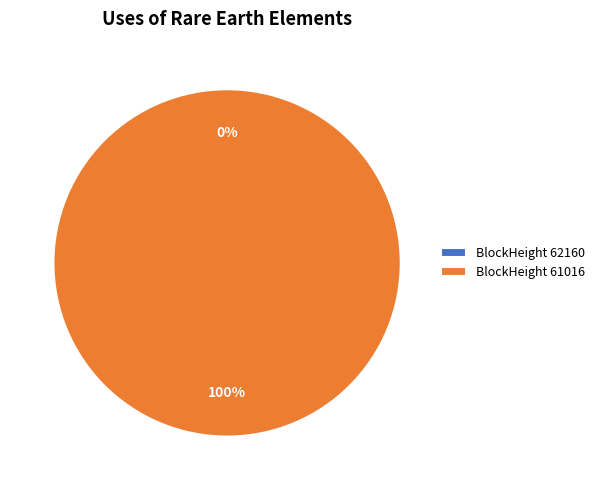

What is the smallest slice in the pie chart?

62160